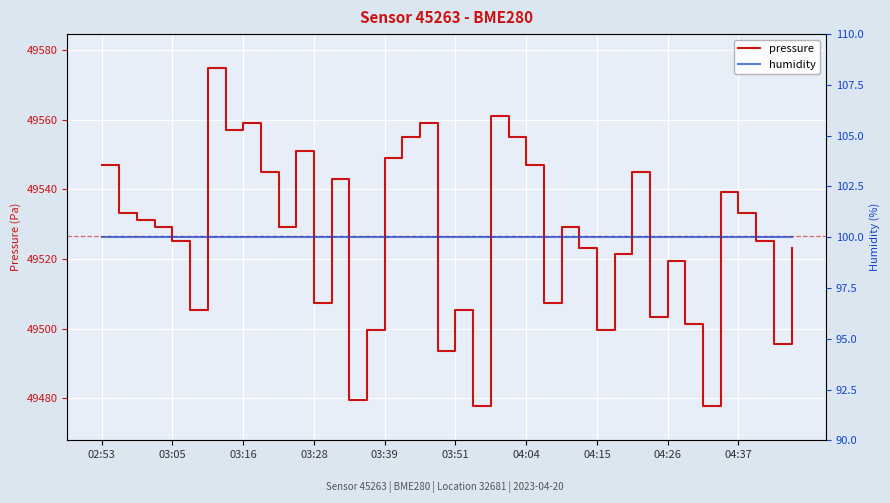

What is the highest value of the pressure series?

49574.8